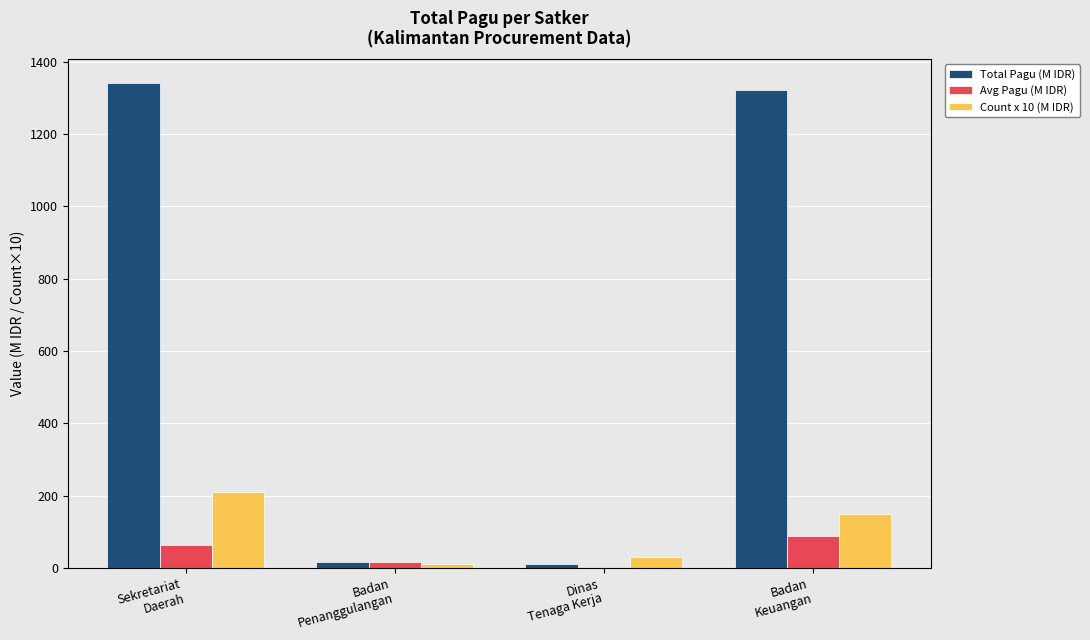

What is the average value of the Count x 10 (M IDR) series?

100.0